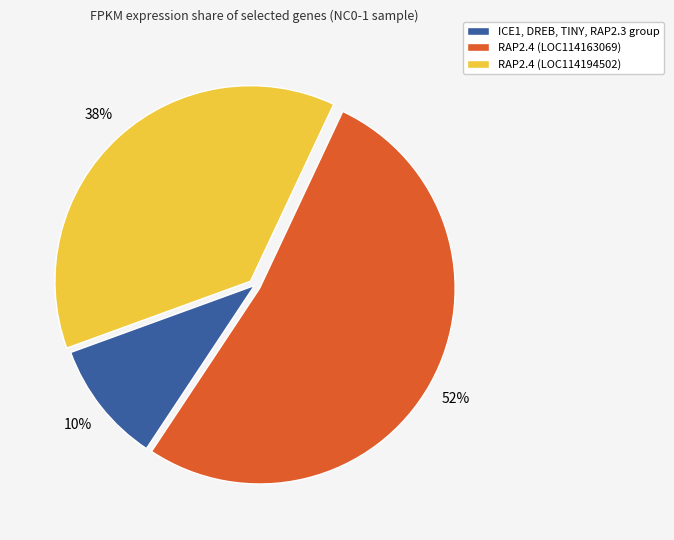

Which has a higher value, ICE1, DREB, TINY, RAP2.3 group or RAP2.4 (LOC114163069)?

RAP2.4 (LOC114163069)